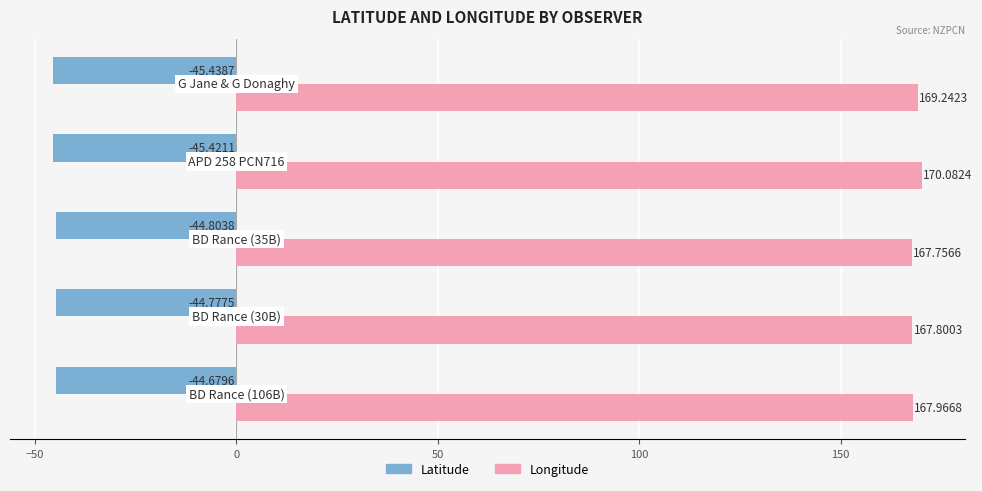

At how many categories does at least one series exceed 34?

5